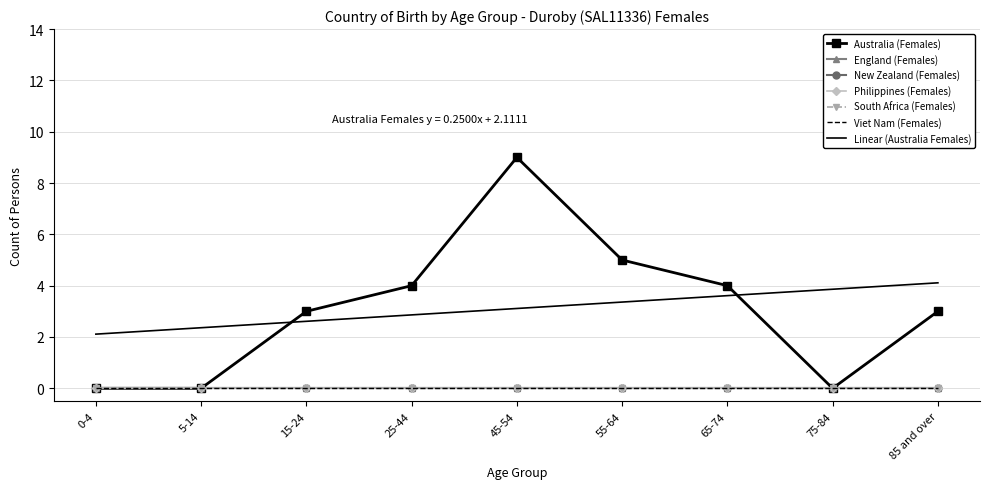

Which series has the largest total across all categories?

Australia (Females)